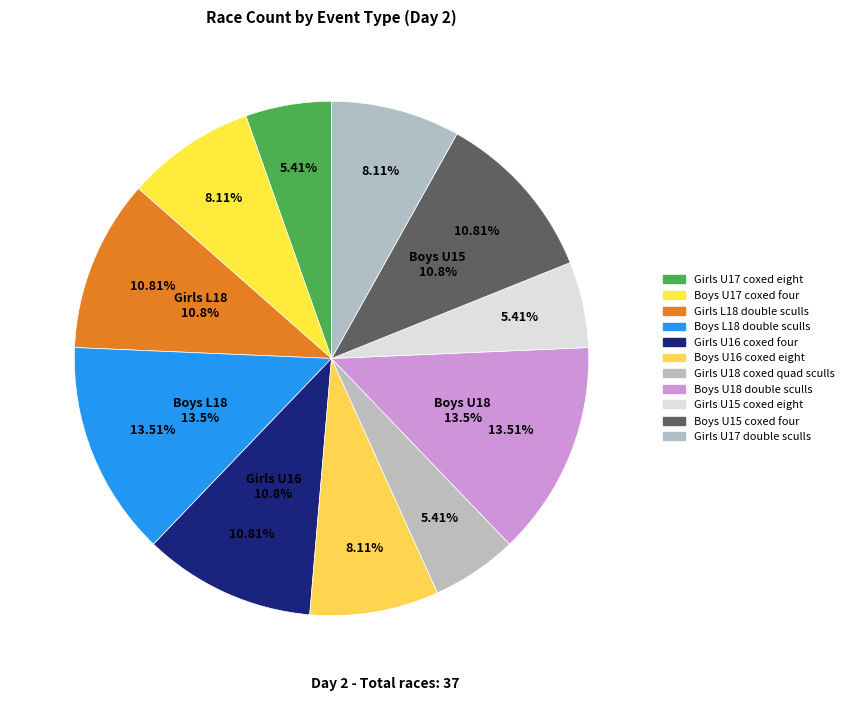

To the nearest percent, what is the difference between the largest and smallest slice percentages?

8%